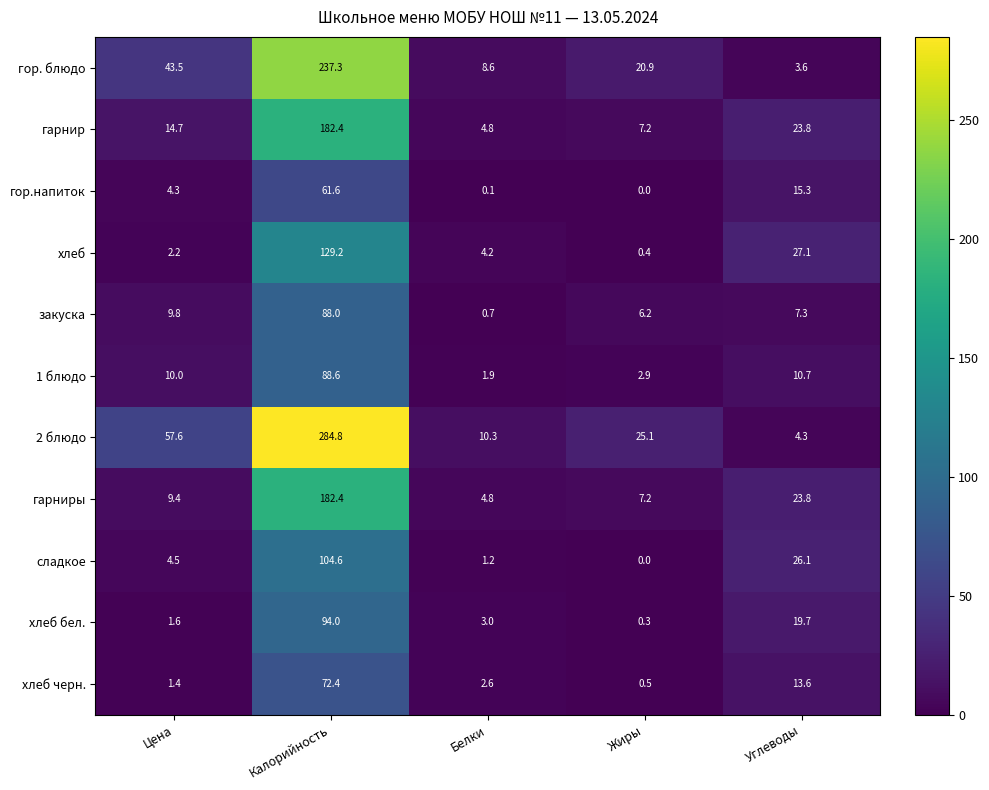

Which category has the lowest value across all series?

Жиры